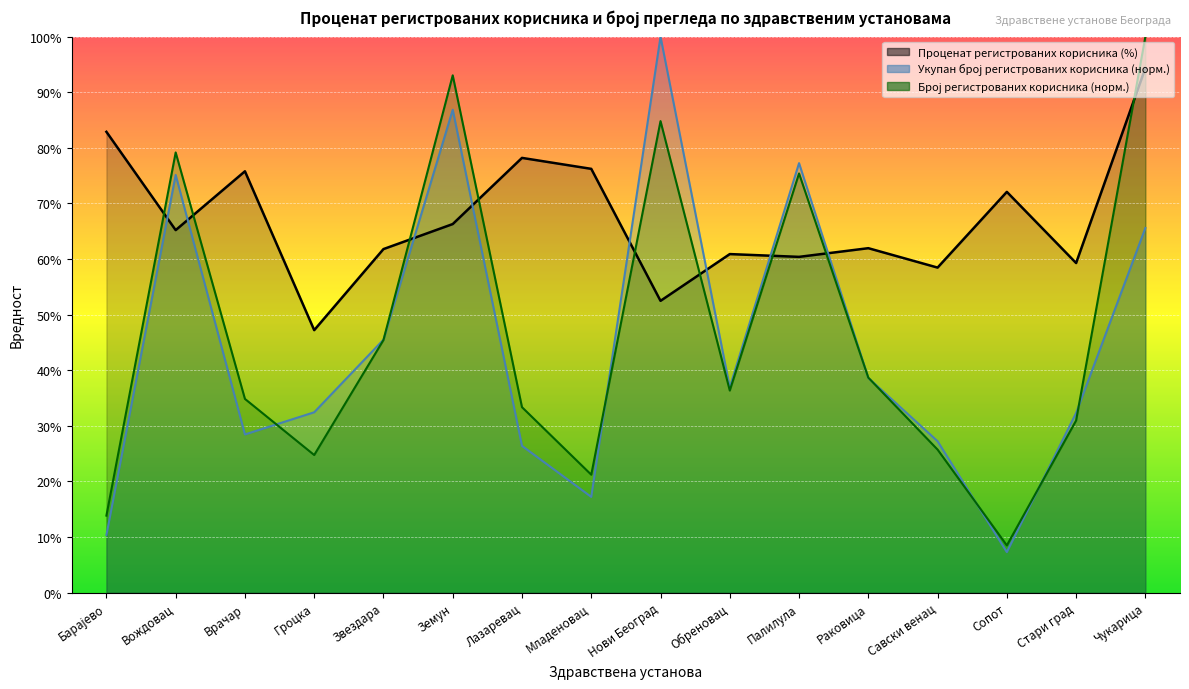

Reading left to right, what are all the values shown in this chart?

Регистровани корисници (%): Барајево=82.9	Вождовац=65.2	Врачар=75.8	Гроцка=47.2	Звездара=61.8	Земун=66.3	Лазаревац=78.2	Младеновац=76.2	Нови Београд=52.5	Обреновац=60.9	Палилула=60.4	Раковица=62.0	Савски венац=58.5	Сопот=72.1	Стари град=59.3	Чукарица=94.3
Укупан број регистрованих корисника: Барајево=10.3	Вождовац=75.1	Врачар=28.5	Гроцка=32.4	Звездара=45.5	Земун=86.9	Лазаревац=26.4	Младеновац=17.2	Нови Београд=100.0	Обреновац=36.9	Палилула=77.3	Раковица=38.6	Савски венац=27.2	Сопот=7.3	Стари град=32.3	Чукарица=65.6
Број регистрованих корисника: Барајево=13.9	Вождовац=79.2	Врачар=34.9	Гроцка=24.8	Звездара=45.4	Земун=93.1	Лазаревац=33.4	Младеновац=21.2	Нови Београд=84.8	Обреновац=36.4	Палилула=75.4	Раковица=38.7	Савски венац=25.7	Сопот=8.5	Стари град=31.0	Чукарица=100.0